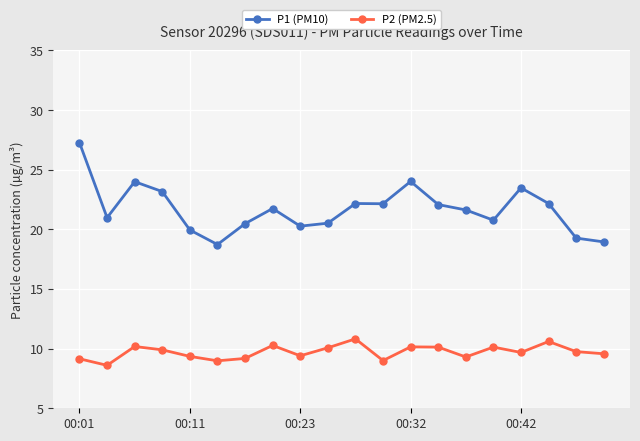

True or false: P2 (PM2.5) and P1 (PM10) cross at least once.

False